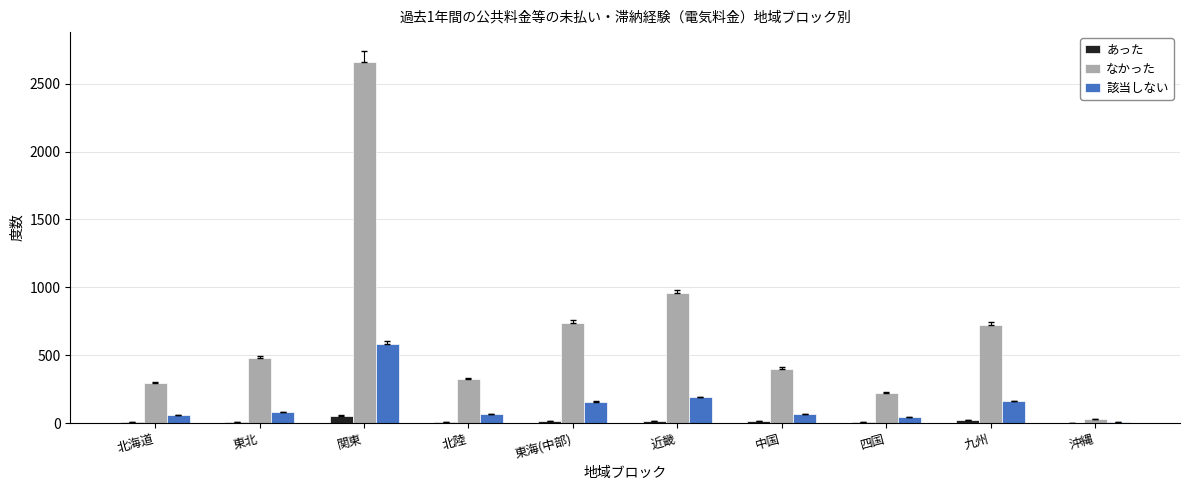

The value of なかった at 東北 is 478. True or false?

True